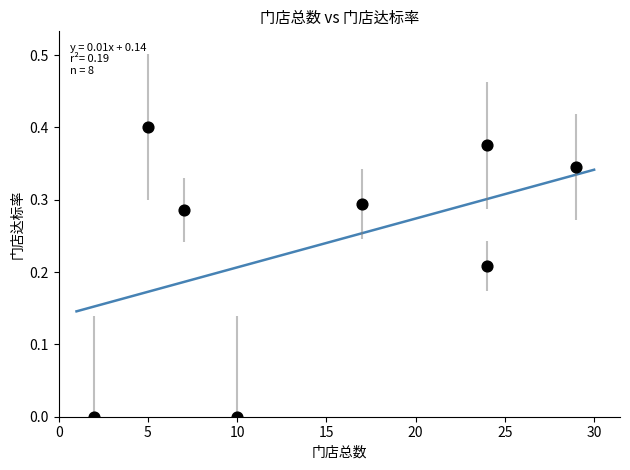

What is the range of X values (max minus min)?

27.0